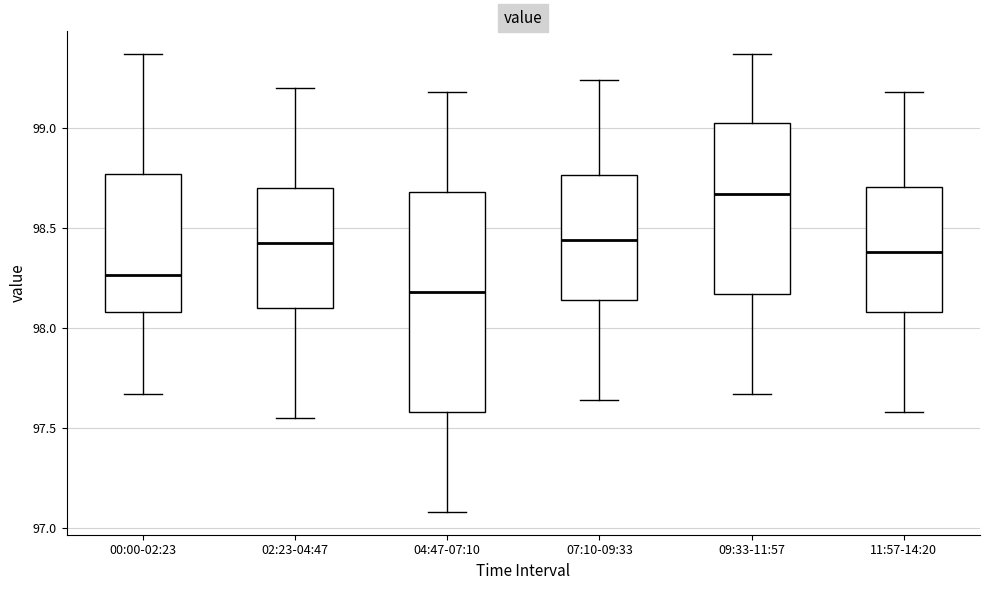

Reading left to right, read every box against the y-axis: the position of its median line, the range the box covers, and the ends of its whiskers. The values are not printed on the chart, so give them approximately, as read against the axis.

00:00-02:23: median 98.25, box 98.10 to 98.75, whiskers 97.65 to 99.35
02:23-04:47: median 98.45, box 98.10 to 98.70, whiskers 97.55 to 99.20
04:47-07:10: median 98.20, box 97.60 to 98.70, whiskers 97.10 to 99.20
07:10-09:33: median 98.45, box 98.15 to 98.75, whiskers 97.65 to 99.25
09:33-11:57: median 98.65, box 98.15 to 99.05, whiskers 97.65 to 99.35
11:57-14:20: median 98.40, box 98.10 to 98.70, whiskers 97.60 to 99.20